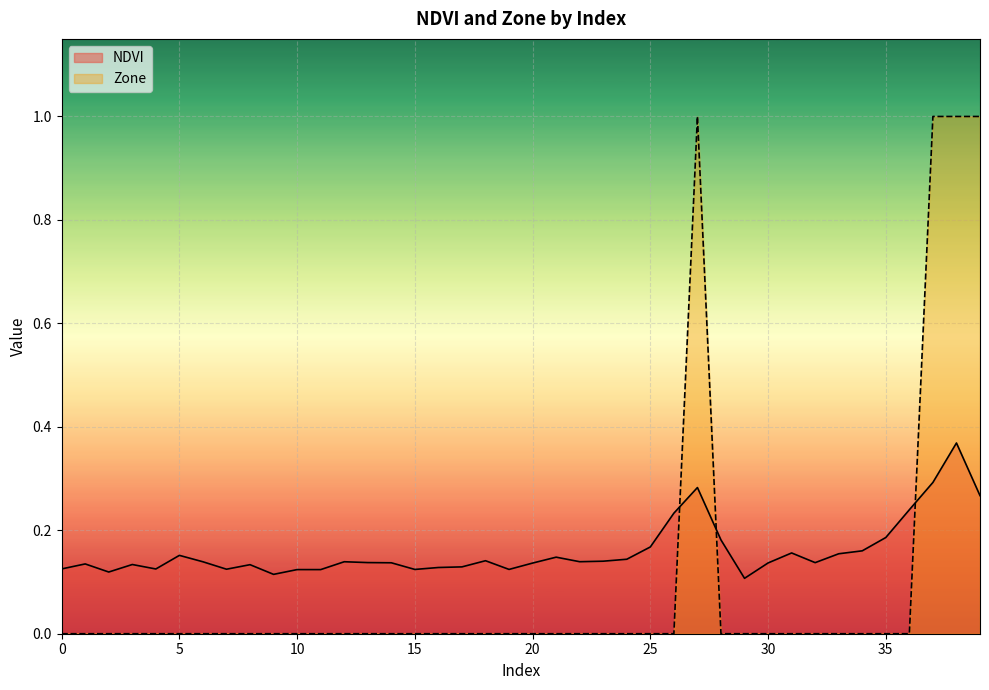

Reading right to left, list all the values displayed in this chart.

NDVI: 0.3	0.4	0.3	0.2	0.2	0.2	0.2	0.1	0.2	0.1	0.1	0.2	0.3	0.2	0.2	0.1	0.1	0.1	0.1	0.1	0.1	0.1	0.1	0.1	0.1	0.1	0.1	0.1	0.1	0.1	0.1	0.1	0.1	0.1	0.2	0.1	0.1	0.1	0.1	0.1
Zone: 1.0	1.0	1.0	0.0	0.0	0.0	0.0	0.0	0.0	0.0	0.0	0.0	1.0	0.0	0.0	0.0	0.0	0.0	0.0	0.0	0.0	0.0	0.0	0.0	0.0	0.0	0.0	0.0	0.0	0.0	0.0	0.0	0.0	0.0	0.0	0.0	0.0	0.0	0.0	0.0